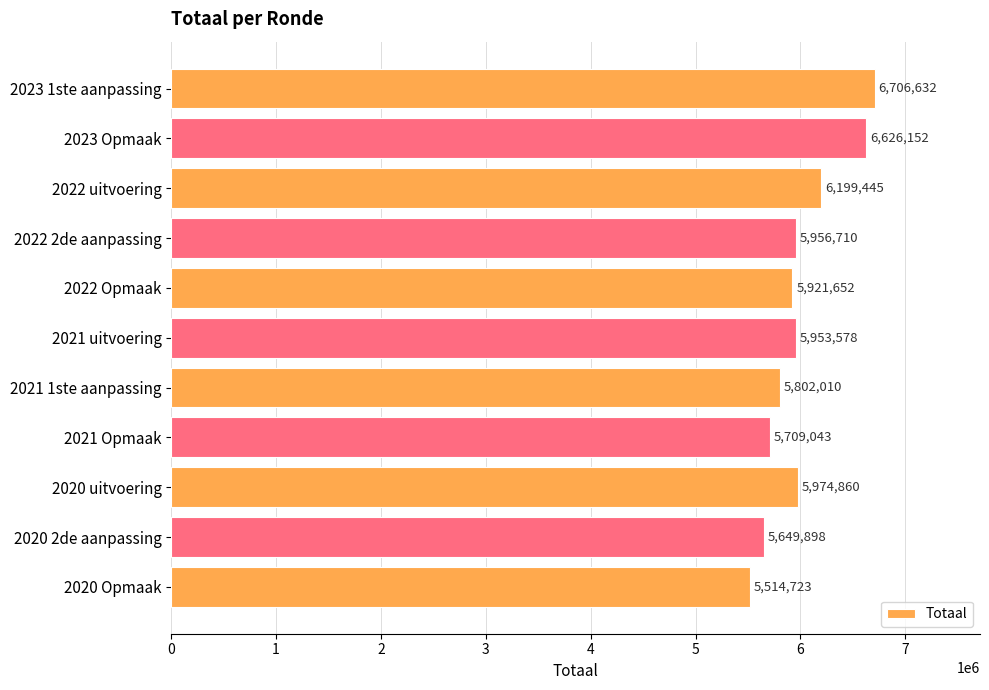

Is it true that the value at 2021 1ste aanpassing is 1674964?

False